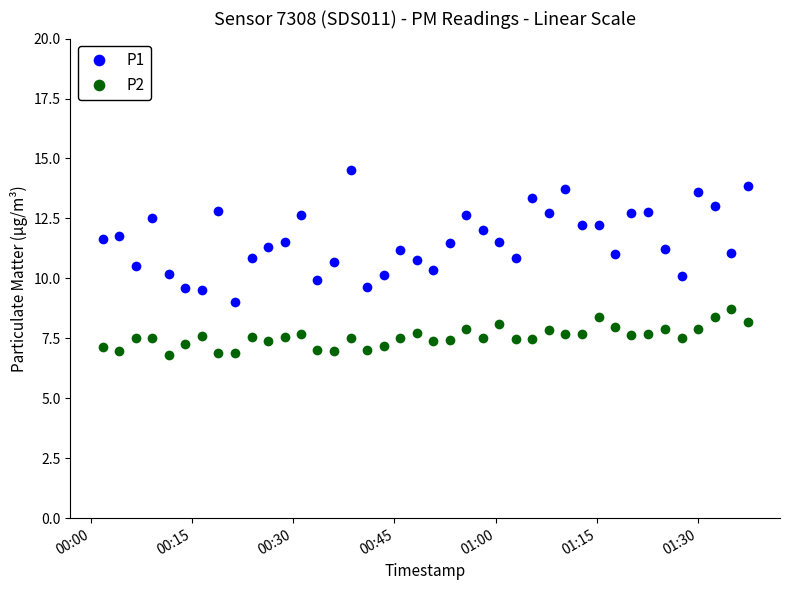

True or false: P2 and P1 cross at least once.

False